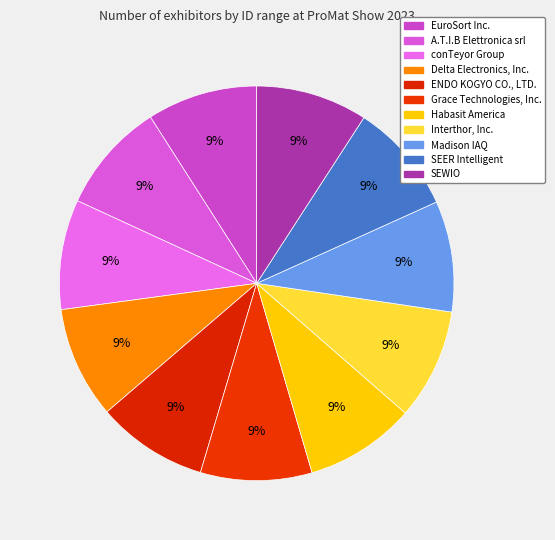

Count the number of slices in the pie.

11